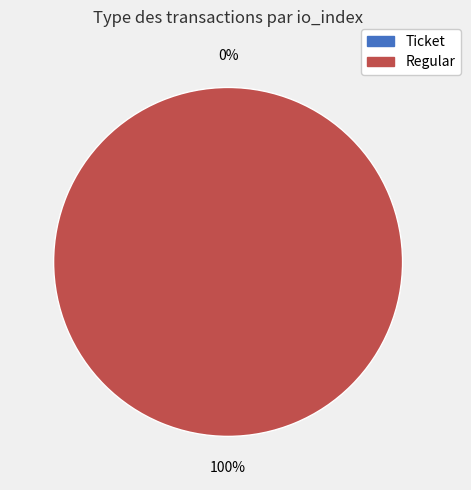

To the nearest percent, what is the average slice percentage?

50%